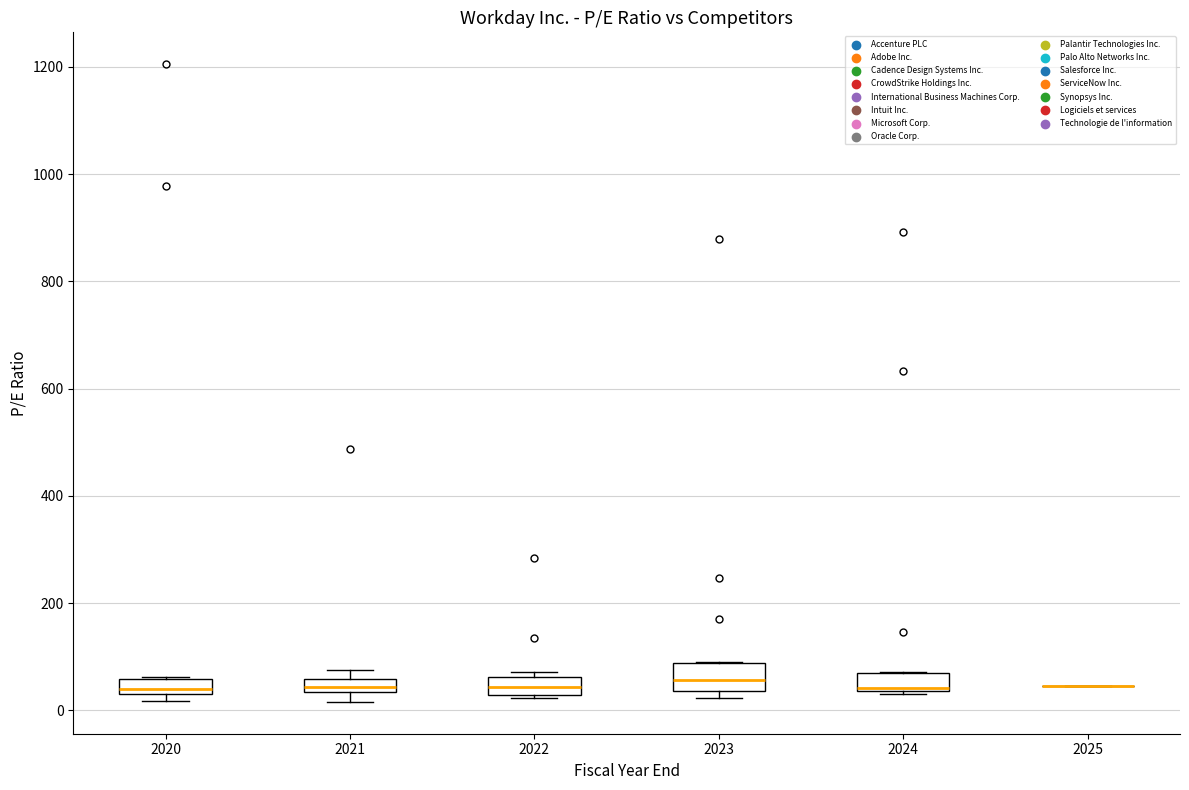

Where is the lower edge of the box at x = 2020 on the y-axis? The values are not printed on the chart, so give them approximately, as read against the axis.

40